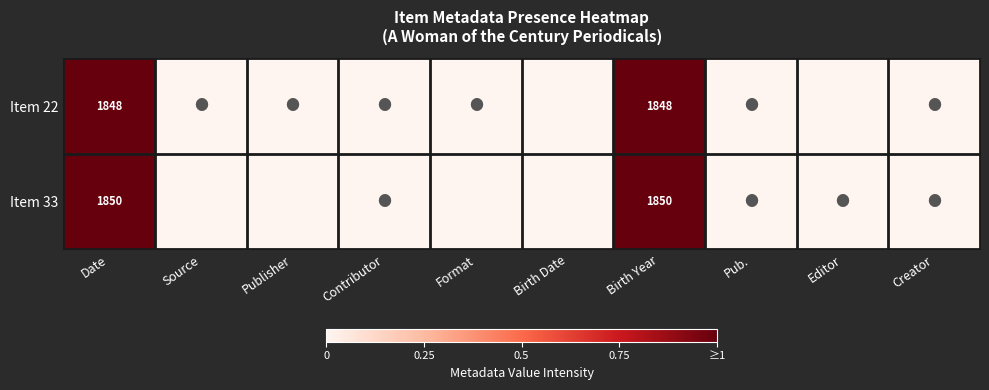

List the series in order of their peak value, highest first.

Item 33, Item 22